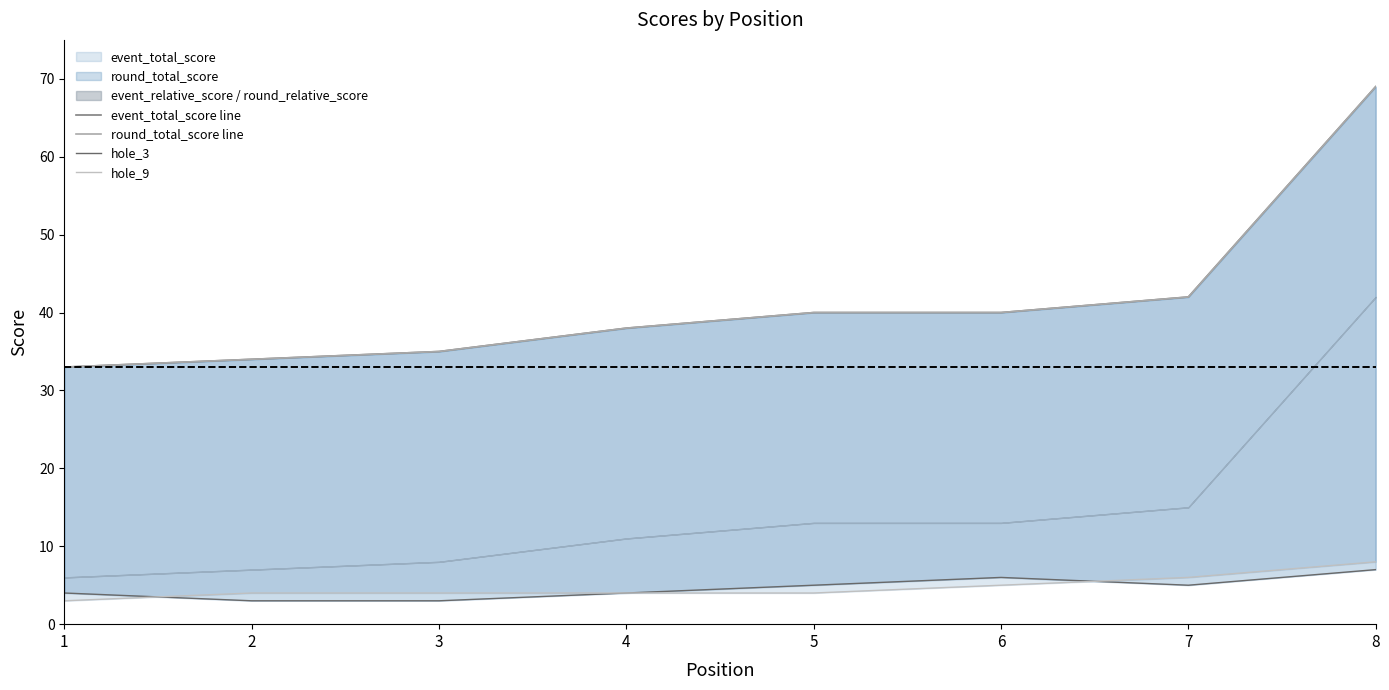

True or false: hole_9 has a value of 8 at 6.

False